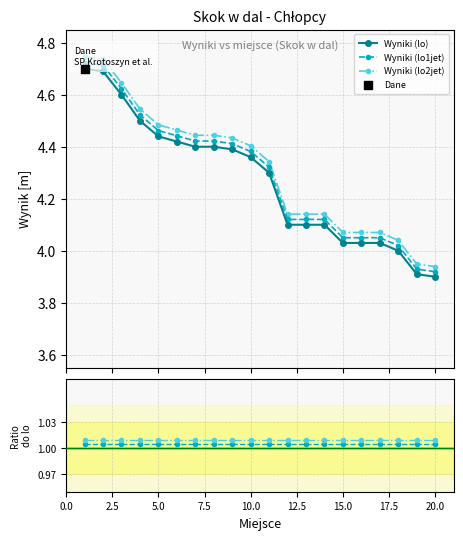

At how many categories does at least one series exceed 3?

20